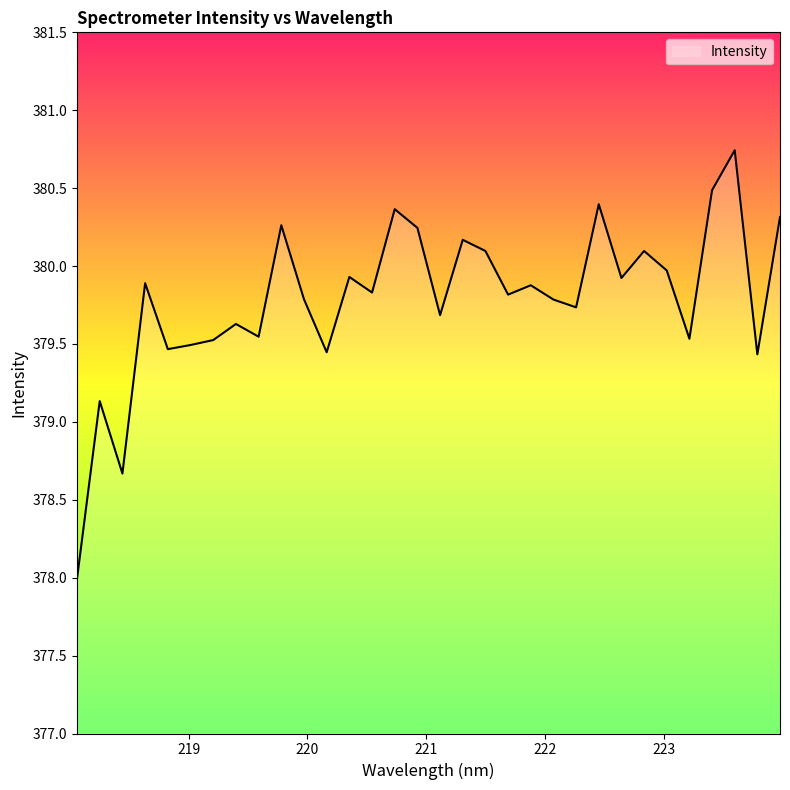

What is the greatest value displayed?

380.7